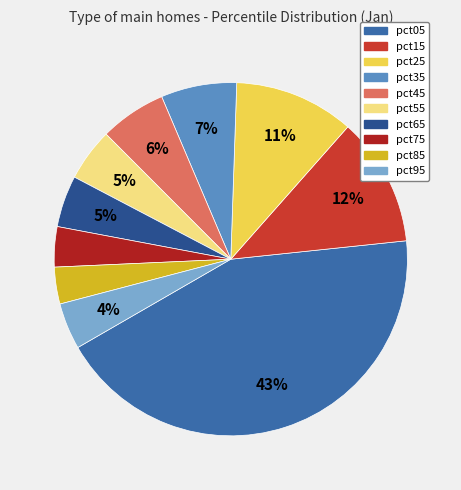

To the nearest percent, what percentage of the pie is pct55?

5%